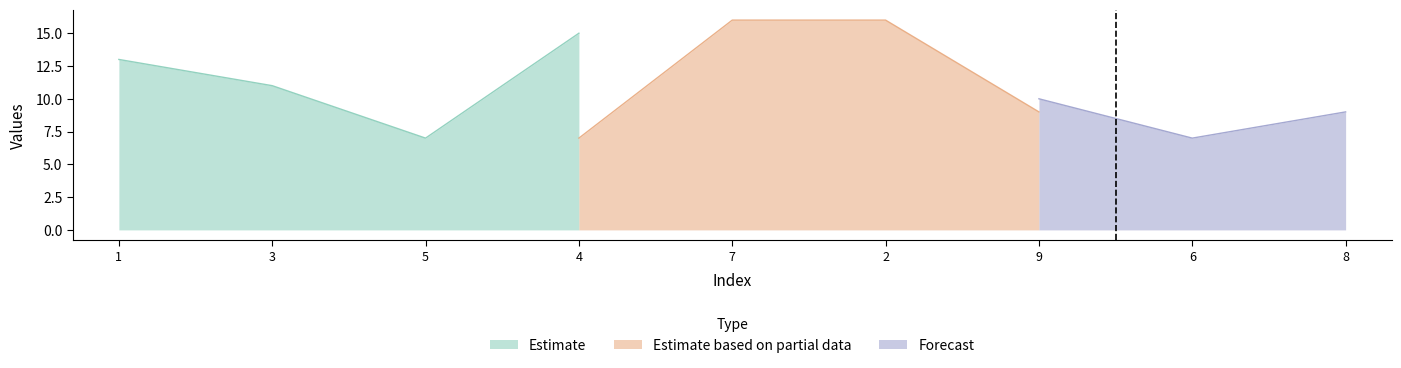

What position from the right is 3?

8